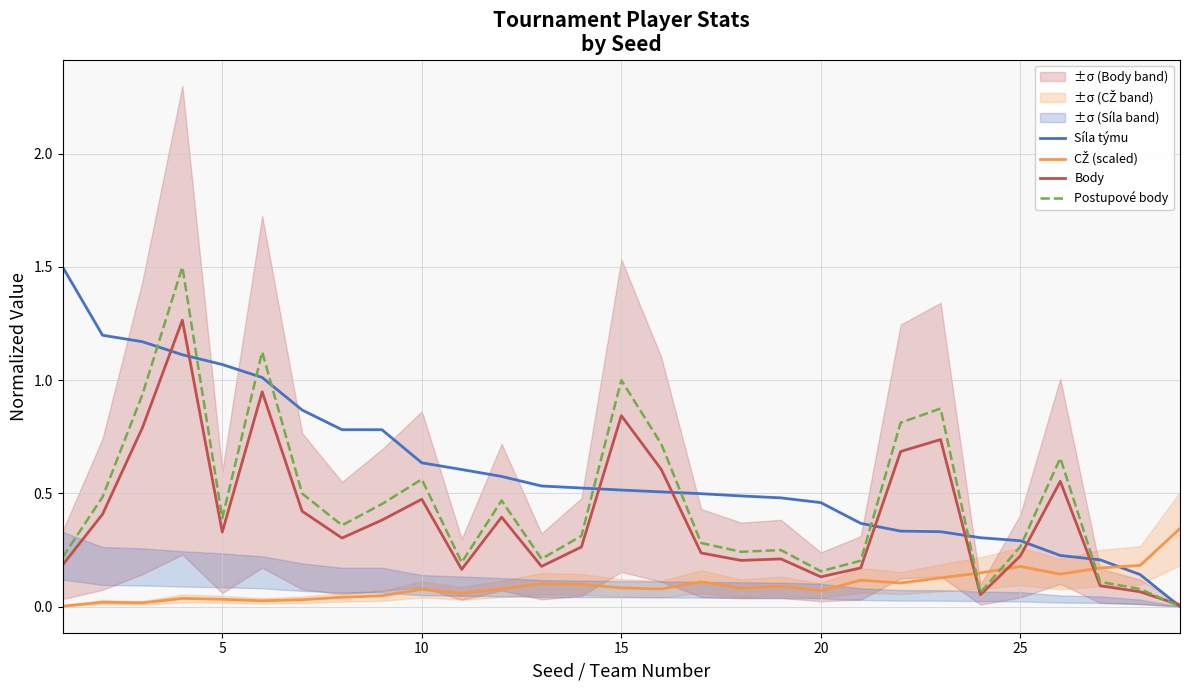

Reading left to right, transcribe all the data shown in this chart.

Síla týmu: 1.5	1.2	1.2	1.1	1.1	1.0	0.9	0.8	0.8	0.6	0.6	0.6	0.5	0.5	0.5	0.5	0.5	0.5	0.5	0.5	0.4	0.3	0.3	0.3	0.3	0.2	0.2	0.1	0.0
CŽ (scaled): 0.0	0.0	0.0	0.0	0.0	0.0	0.0	0.0	0.0	0.1	0.1	0.1	0.1	0.1	0.1	0.1	0.1	0.1	0.1	0.1	0.1	0.1	0.1	0.1	0.2	0.1	0.2	0.2	0.3
Body: 0.2	0.4	0.8	1.3	0.3	0.9	0.4	0.3	0.4	0.5	0.2	0.4	0.2	0.3	0.8	0.6	0.2	0.2	0.2	0.1	0.2	0.7	0.7	0.1	0.2	0.6	0.1	0.1	0.0
Postupové body: 0.2	0.5	0.9	1.5	0.4	1.1	0.5	0.4	0.5	0.6	0.2	0.5	0.2	0.3	1.0	0.7	0.3	0.2	0.2	0.2	0.2	0.8	0.9	0.1	0.3	0.7	0.1	0.1	0.0